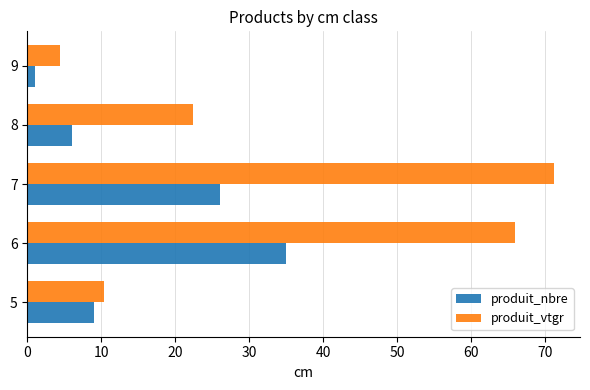

List the labels in order of produit_vtgr value, smallest first.

9, 5, 8, 6, 7